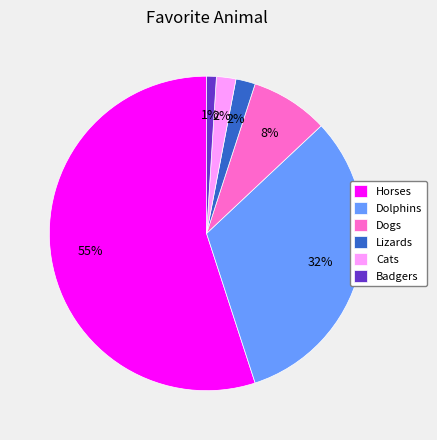

Is the sum of Horses and Cats greater than half?

Yes